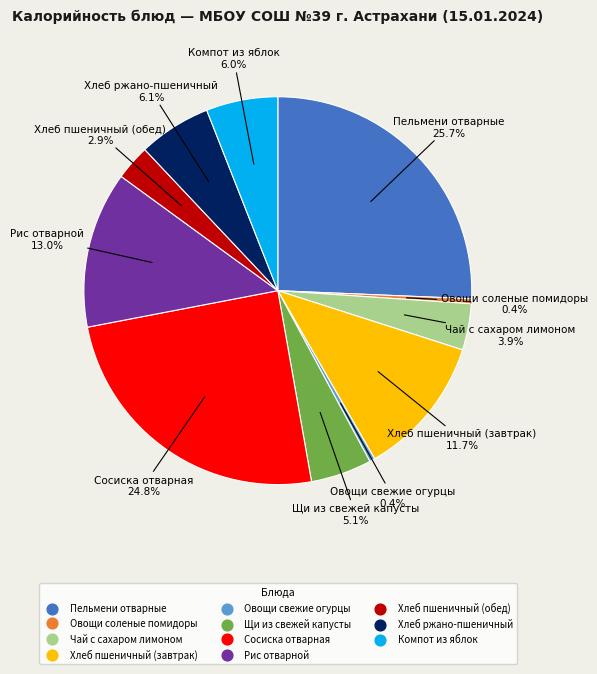

Approximately how many times larger is the value at Овощи свежие огурцы compared to Щи из свежей капусты?

0.1